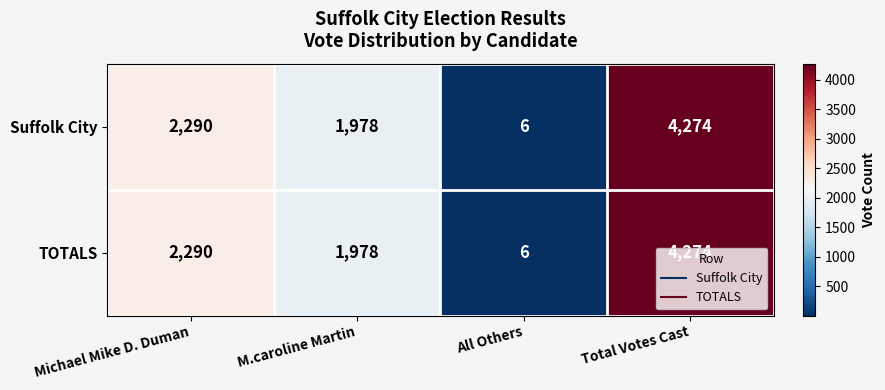

At how many categories does at least one series exceed 3108?

1